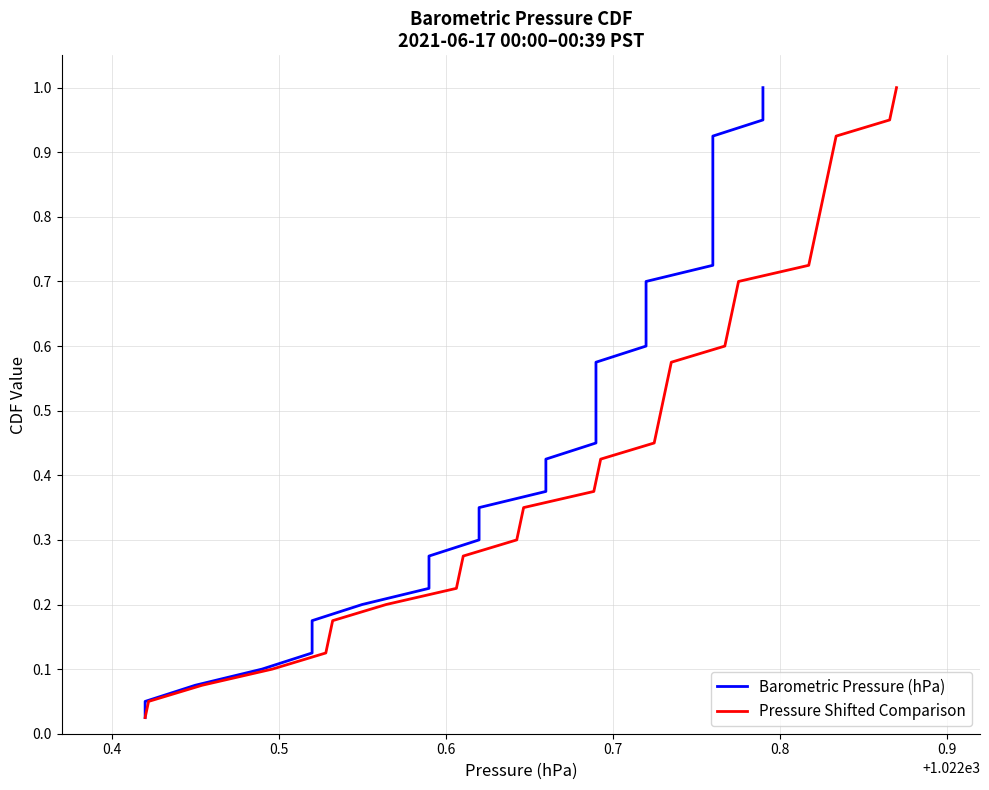

What is the label of the 34th point from the right?

0.9